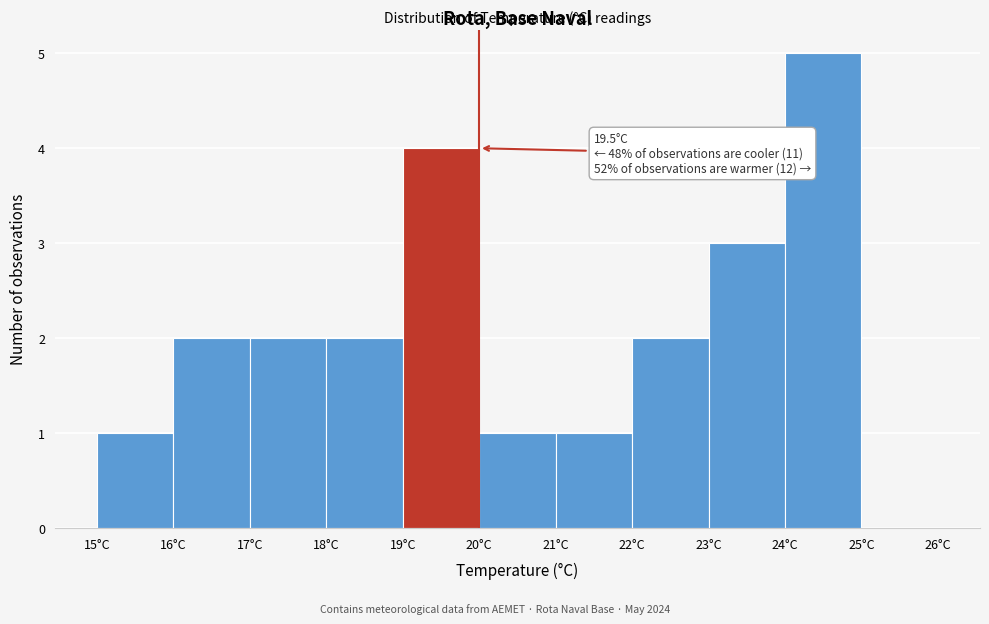

Which range on the x-axis has the tallest bar?

24 to 25